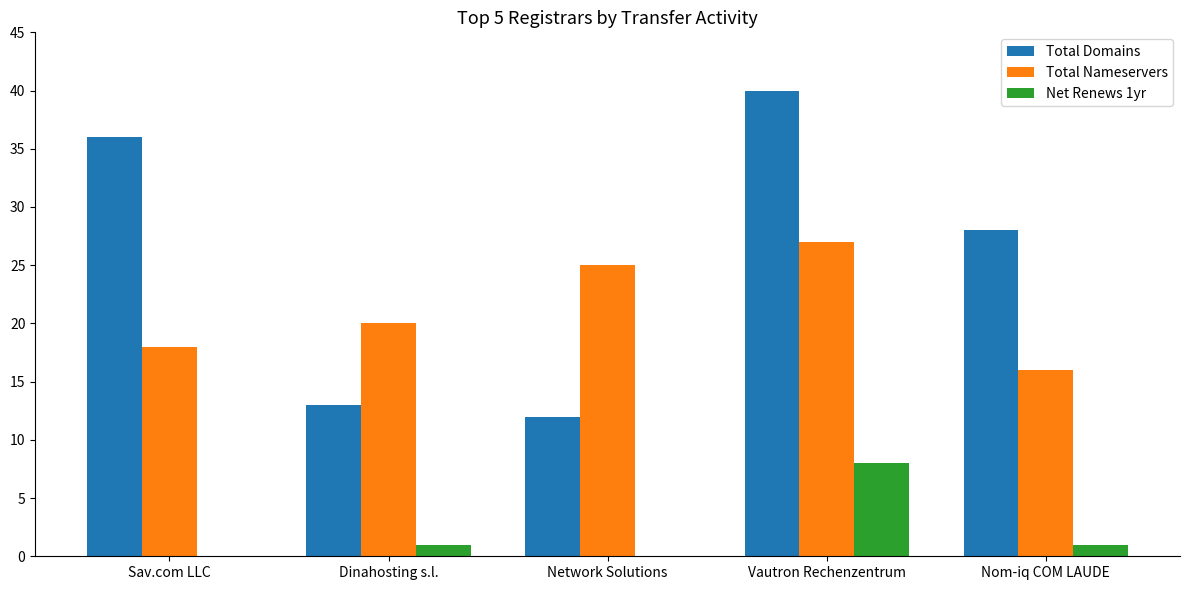

Which label corresponds to the largest value in the chart?

Vautron Rechenzentrum